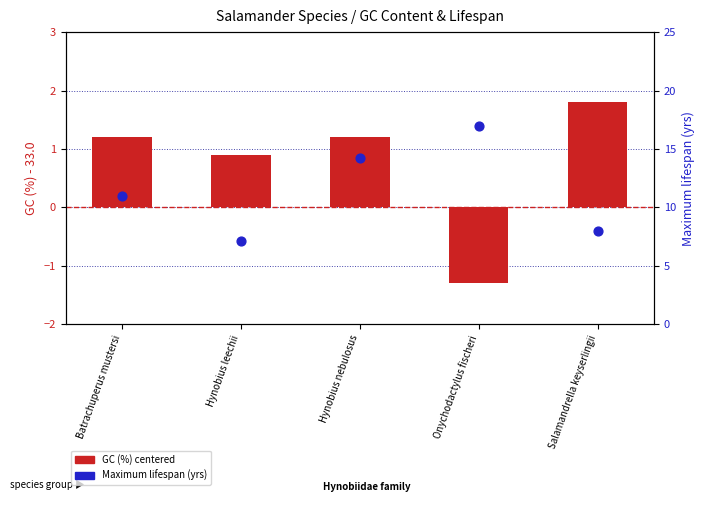

Which series has the largest total across all categories?

Maximum lifespan (yrs)